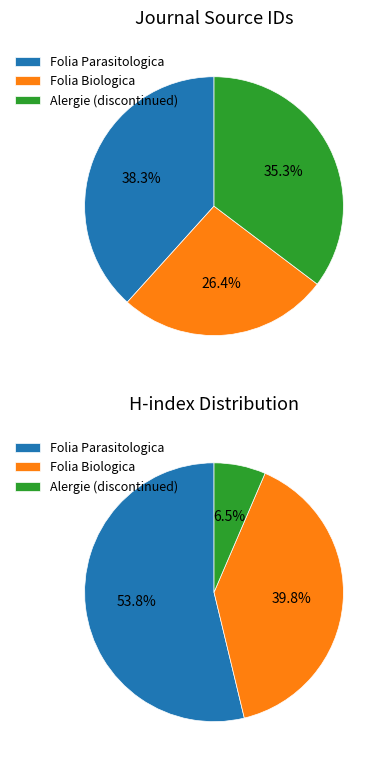

Which has a higher value, Folia Parasitologica or Alergie (discontinued)?

Folia Parasitologica